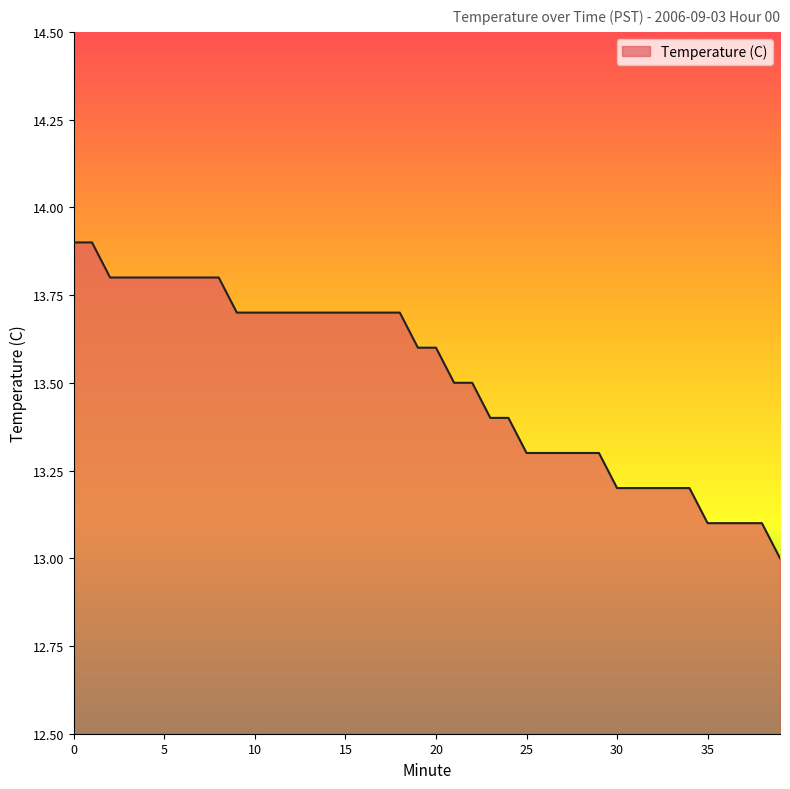

What is the maximum value shown in the chart?

13.9